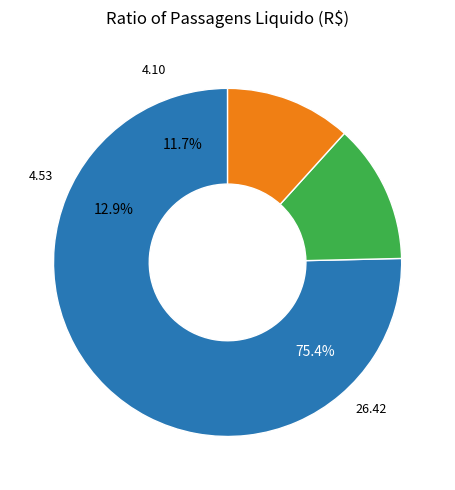

Does TRF2-SOL-2023/00142 represent more than half of the total?

No